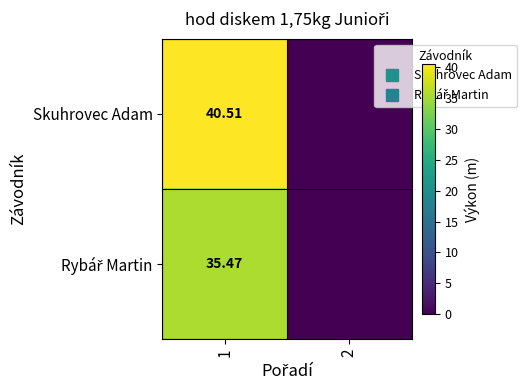

At which label does Rybář Martin first exceed 35?

1